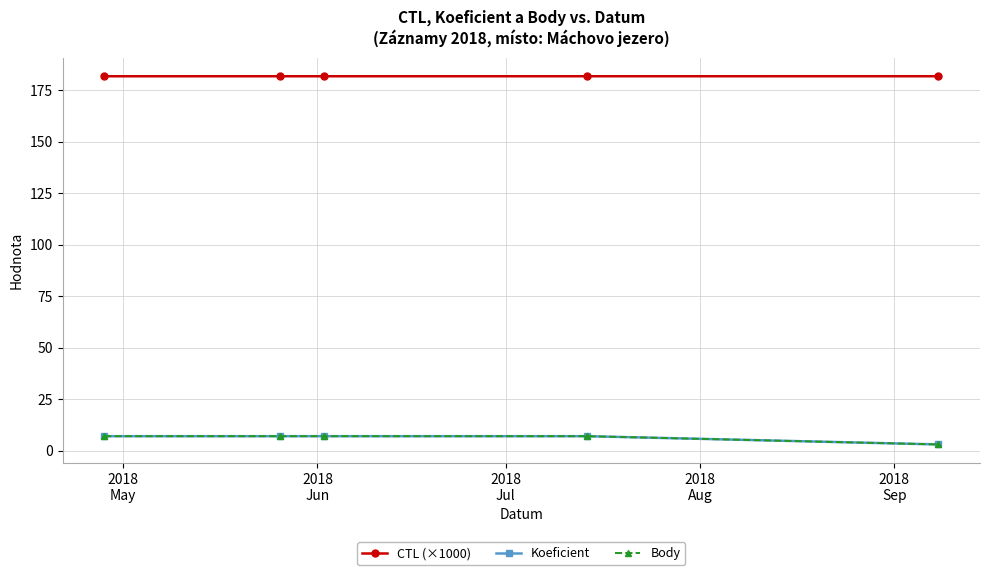

Is this an area chart (filled region under the line)?

No